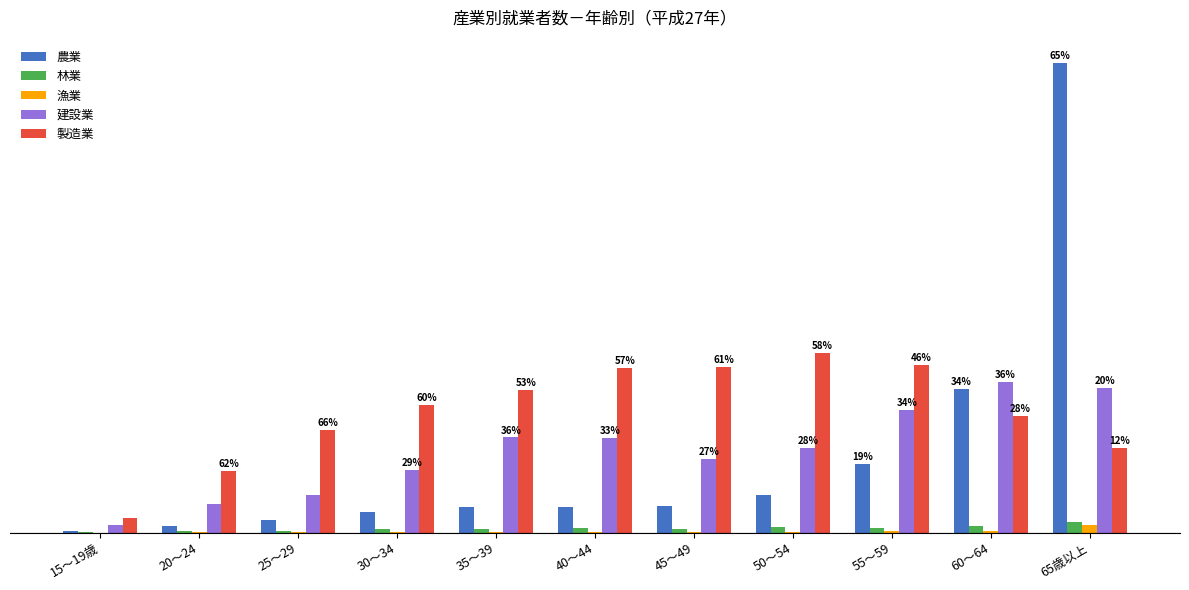

What are all the series names shown in the legend?

農業, 林業, 漁業, 建設業, 製造業